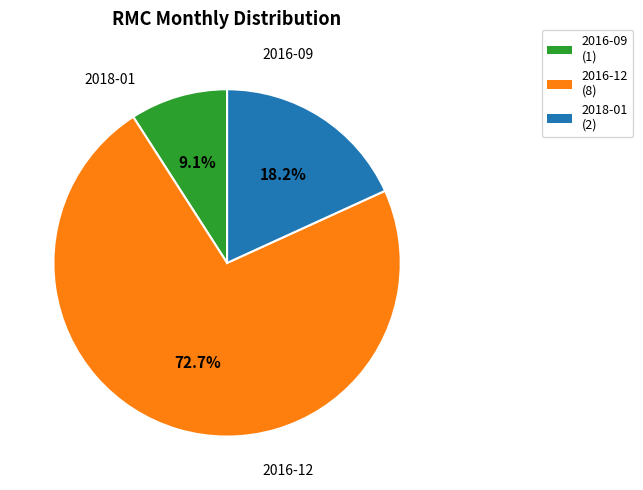

True or false: 2016-09 accounts for 17% of the total.

False